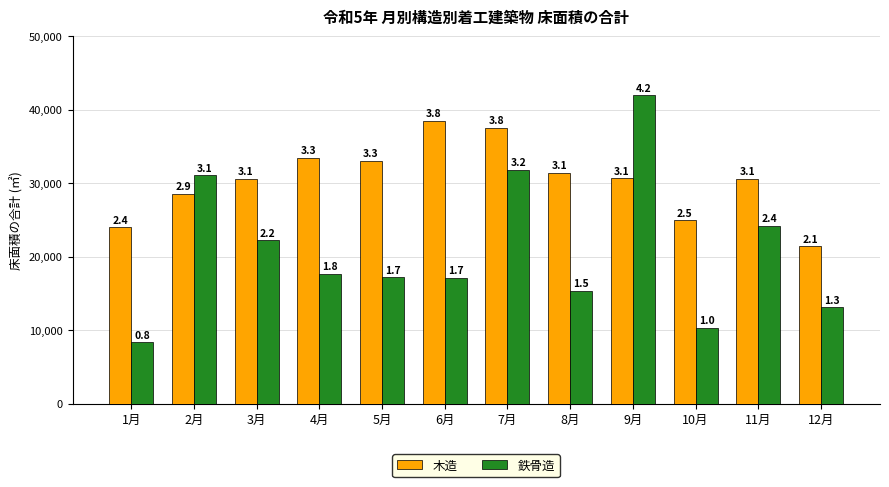

What are all the series names shown in the legend?

木造, 鉄骨造